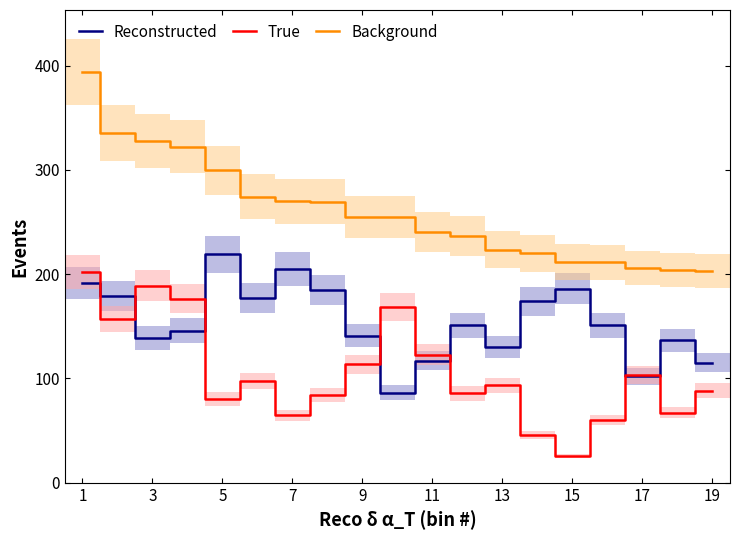

The value of Reconstructed at 7 is 205.3. True or false?

True